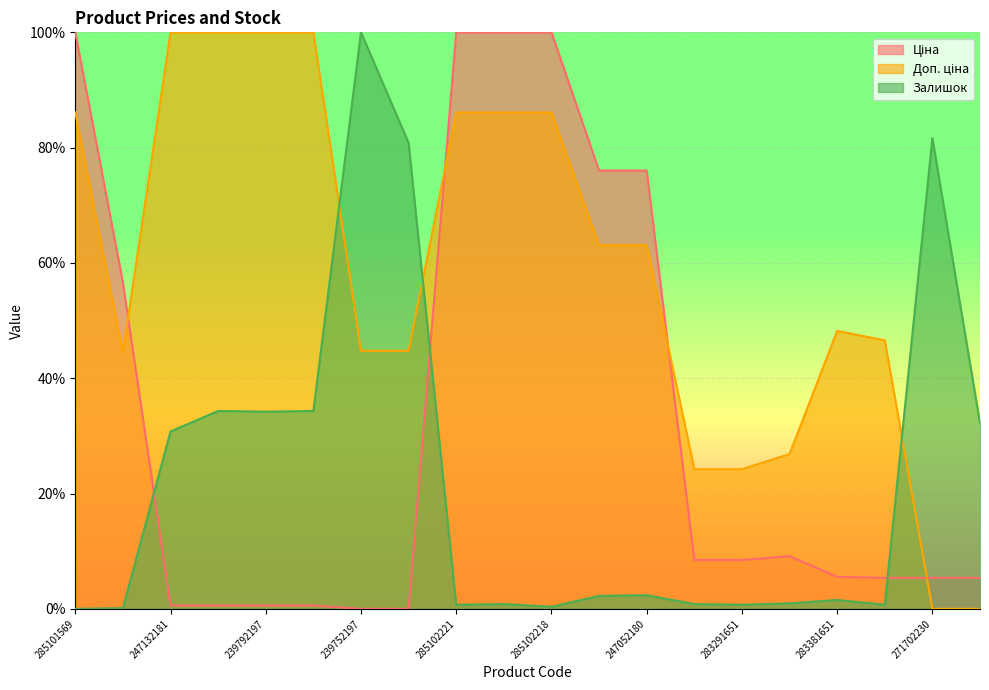

List the labels in order of Залишок value, smallest first.

285101569, 10832185, 285102218, 285102221, 283291651, 283351650, 285102219, 283291856, 283261651, 283381651, 247052181, 247052180, 247132181, 271702229, 239792197, 247132180, 239792196, 239752196, 271702230, 239752197